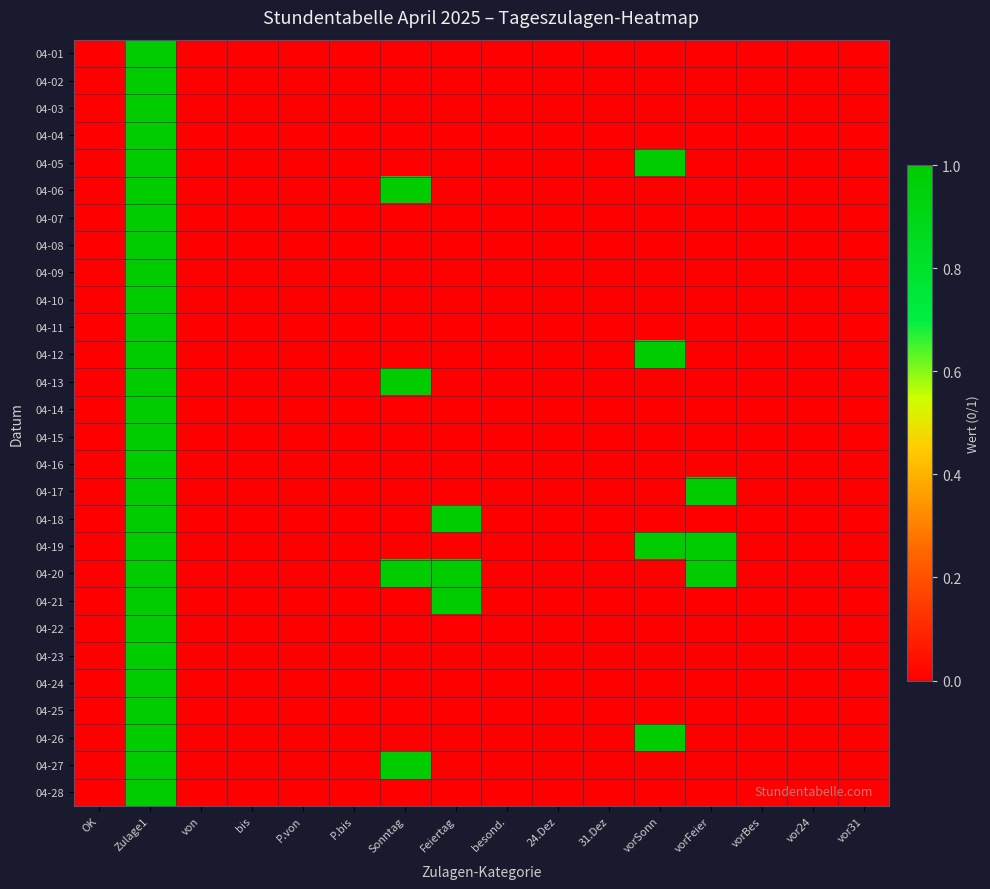

At how many categories does at least one series exceed 0?

5